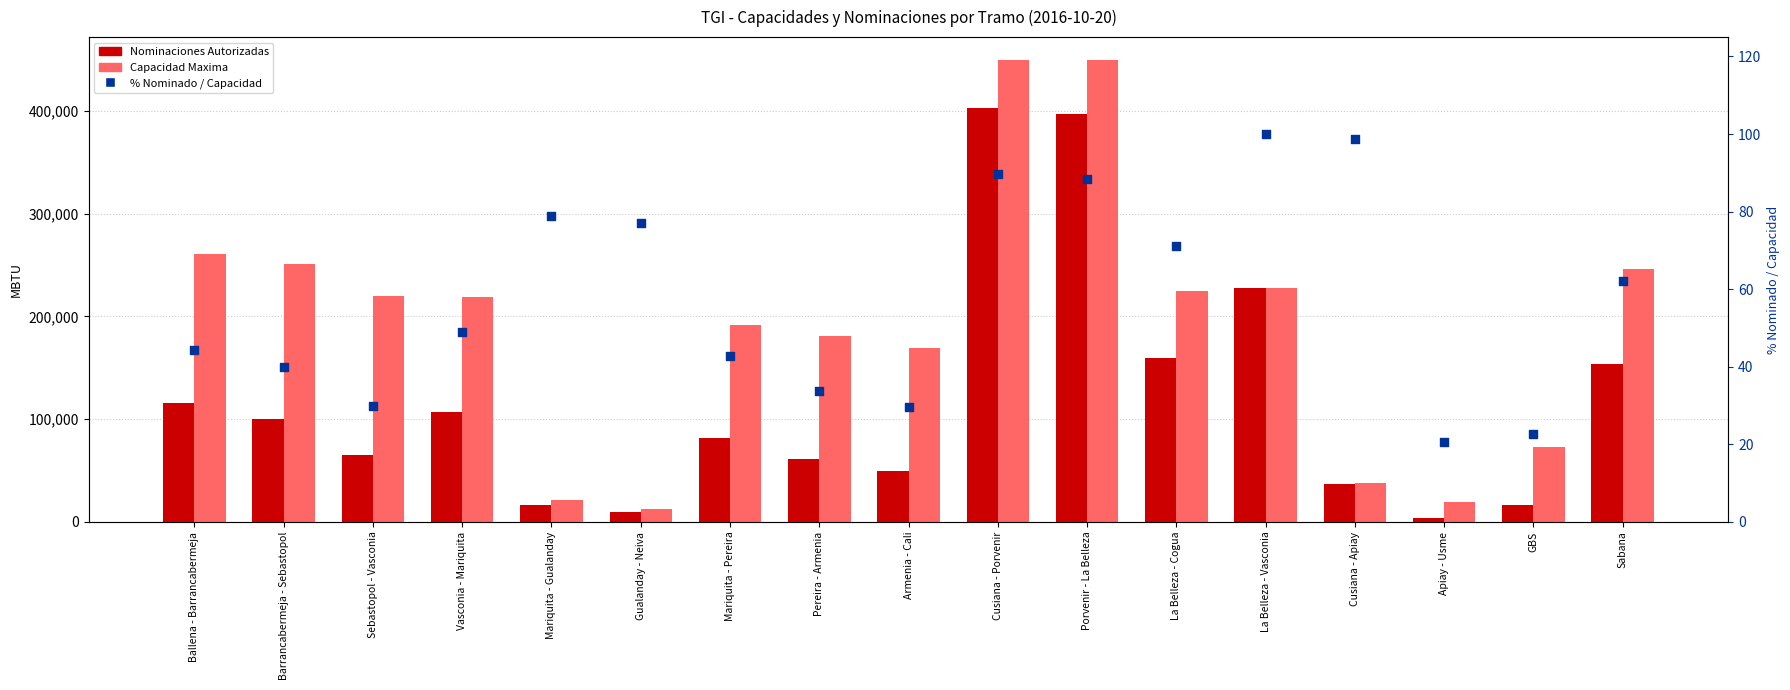

Which series has the largest total across all categories?

Capacidad Maxima